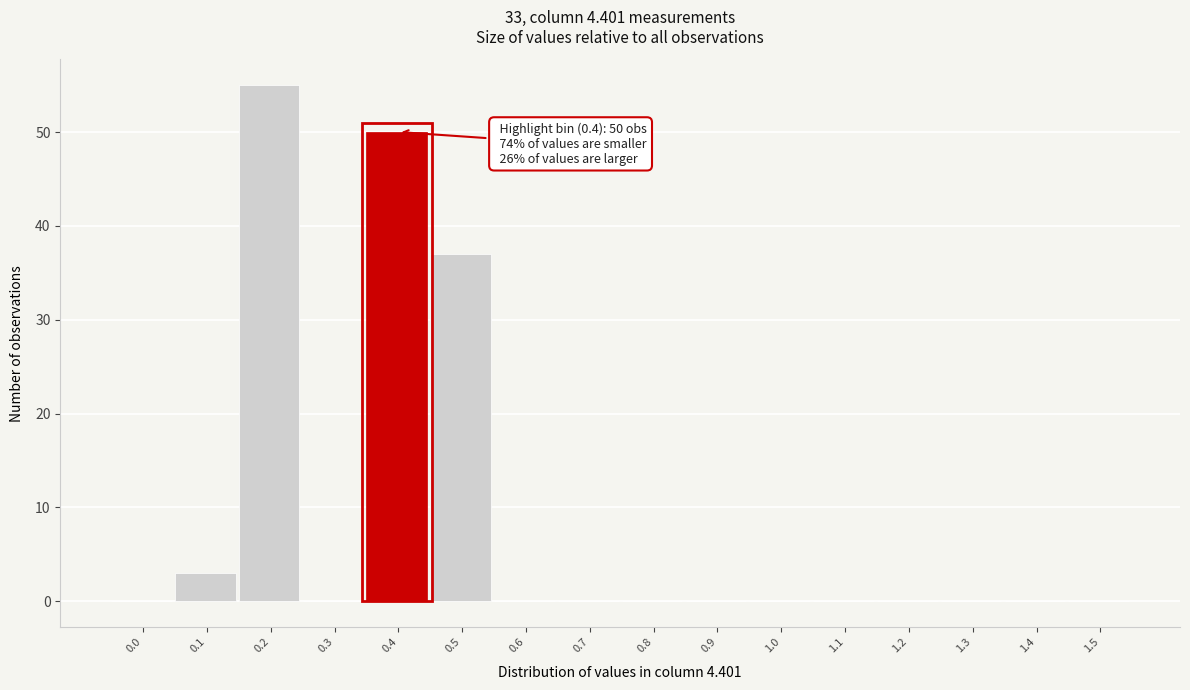

Reading right to left, what are all the values shown in this chart?

1.5=0	1.4=0	1.3=0	1.2=0	1.1=0	1.0=0	0.9=0	0.8=0	0.7=0	0.6=0	0.5=37	0.4=50	0.3=0	0.2=55	0.1=3	0.0=0